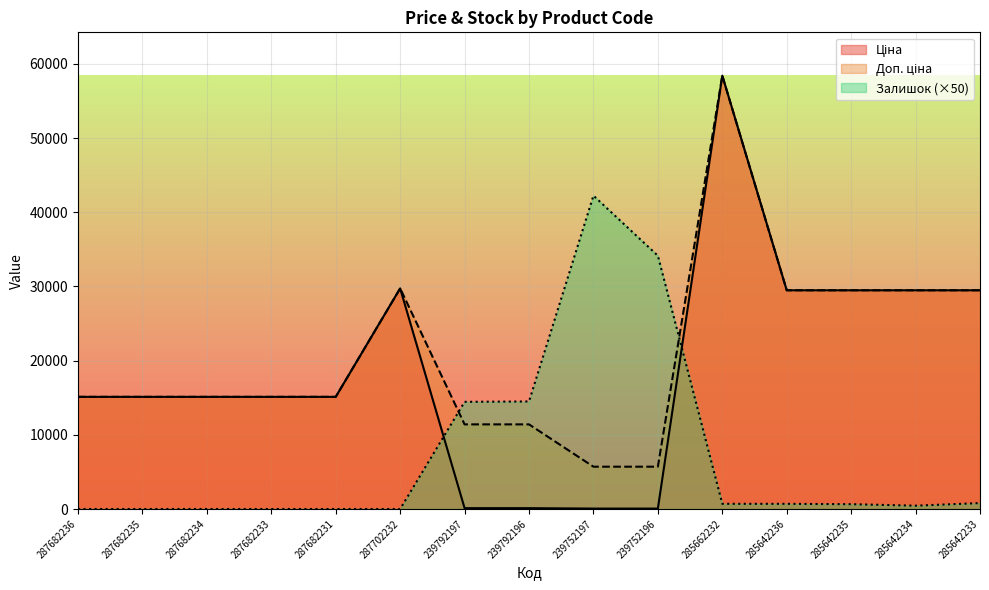

At which category does the chart reach its minimum across all series?

287682236